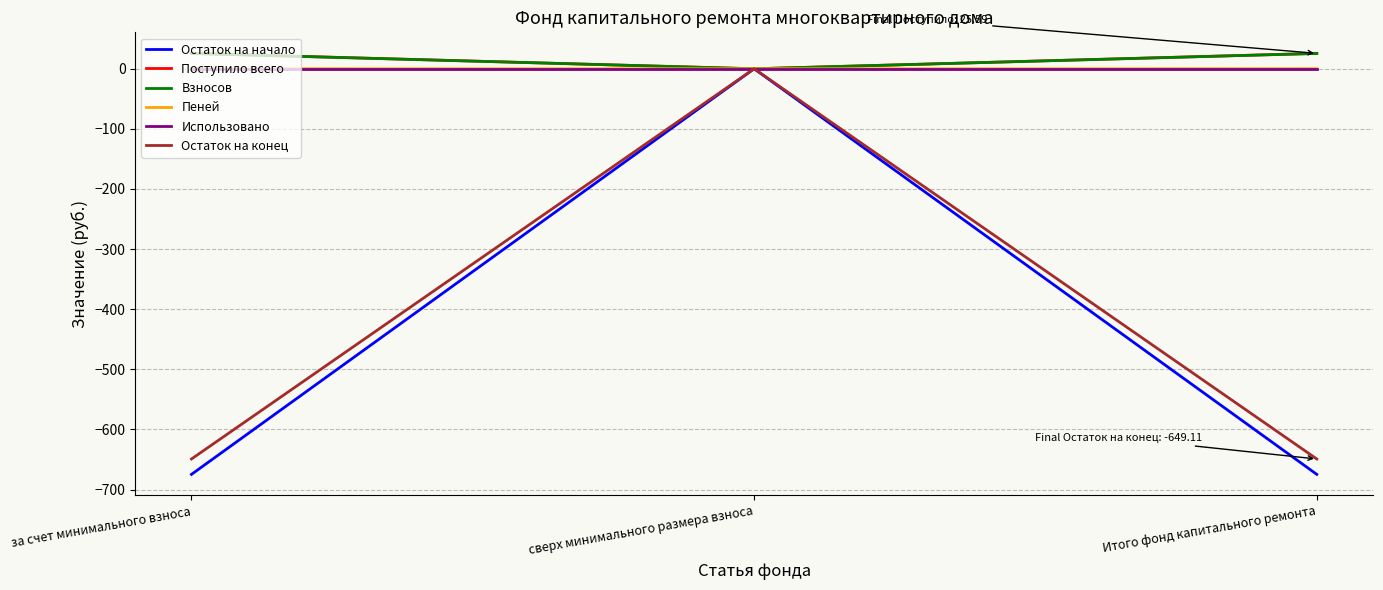

True or false: Остаток на начало has a value of 0.0 at сверх минимального размера взноса.

True